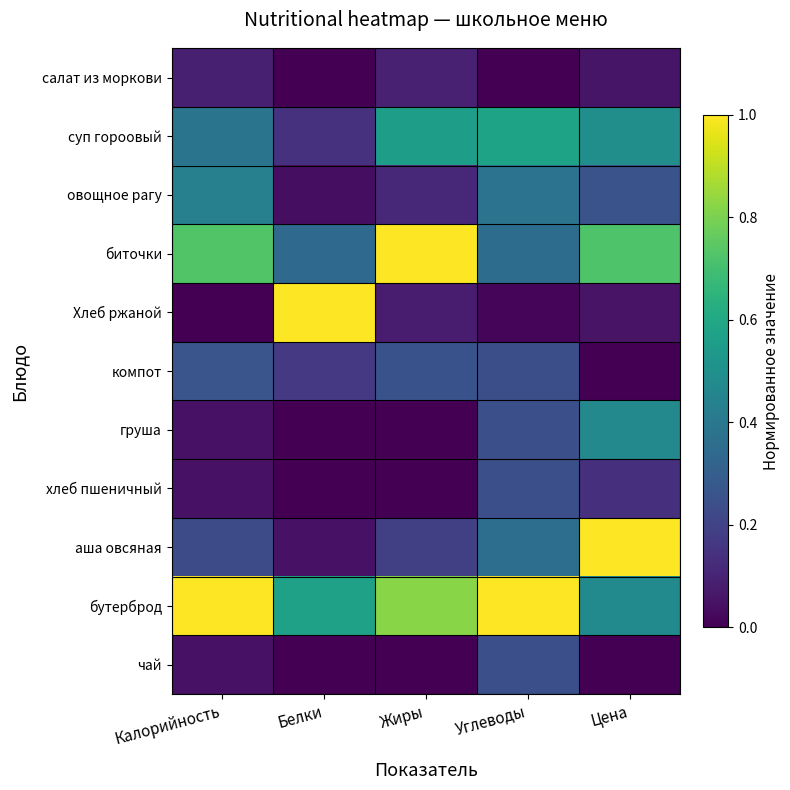

How many distinct data groups are displayed?

11